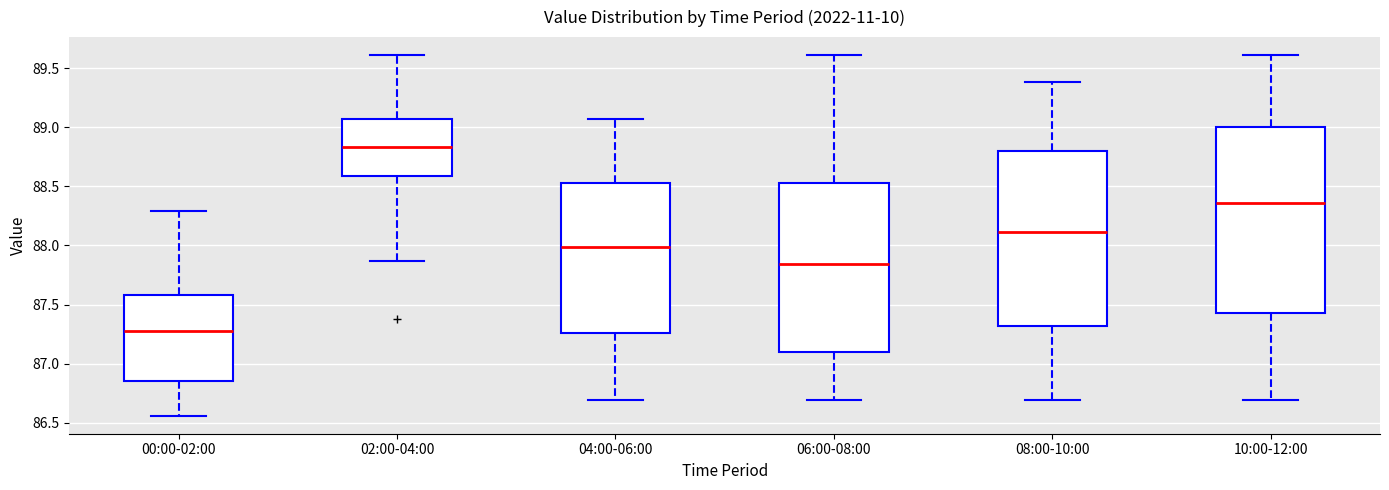

Comparing the boxes themselves (not the whiskers), which one is the tallest?

10:00-12:00